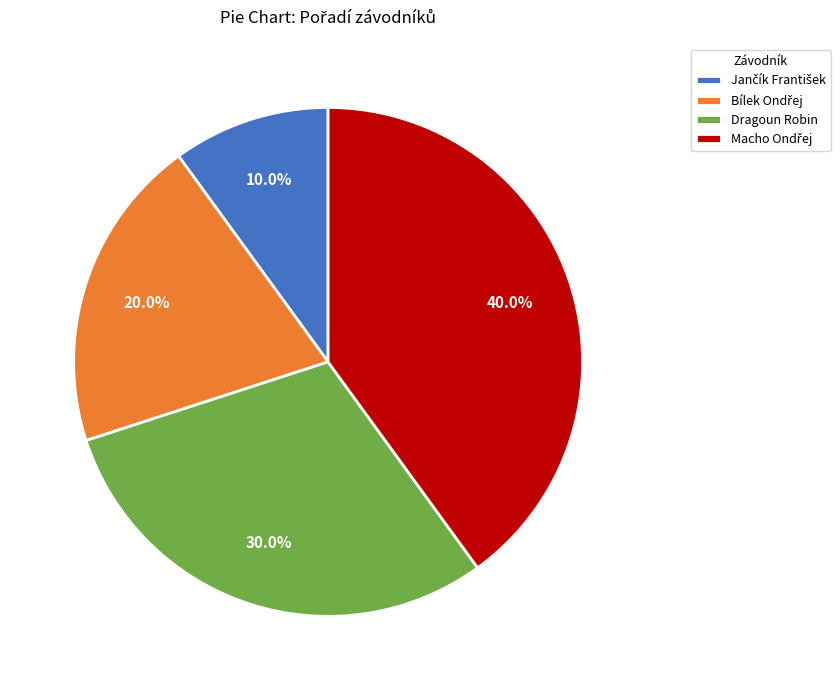

Does any single category account for the majority?

No